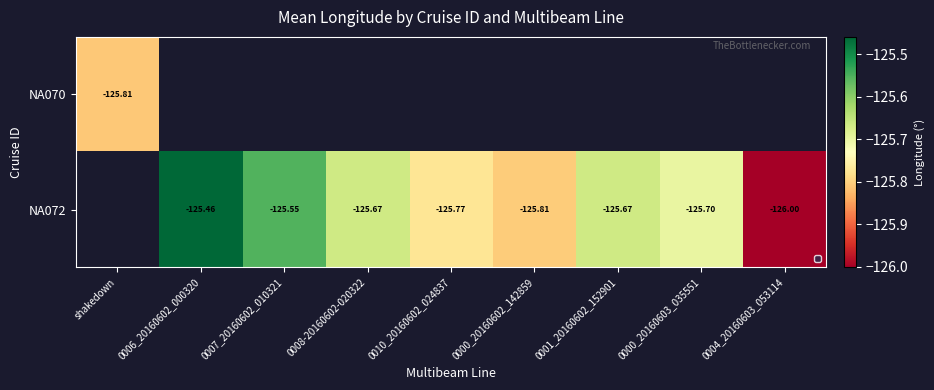

Is the value of NA070 at 0006_20160602_000320 greater than the value of NA072 at 0008-20160602-020322?

No